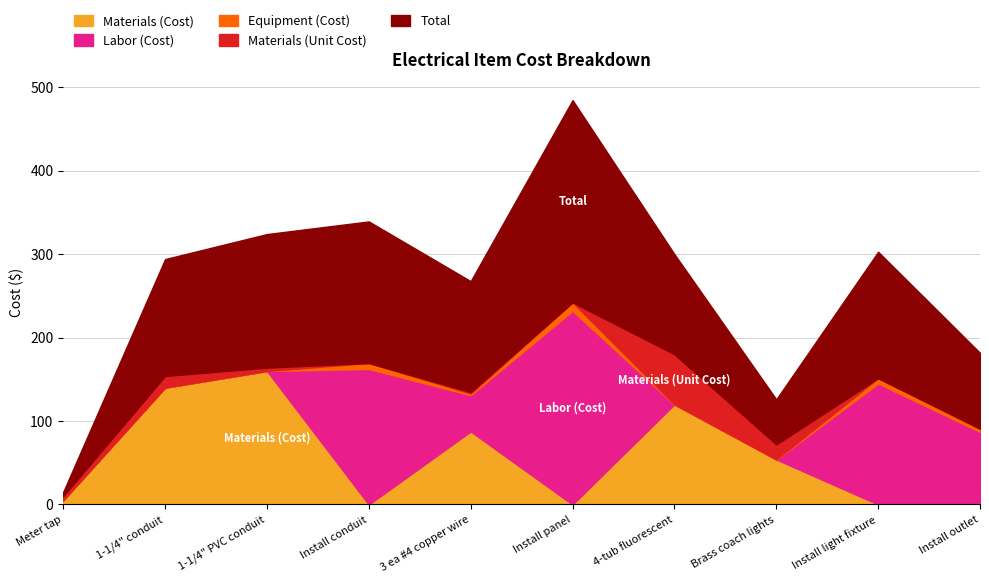

Count the number of data series in this chart.

5